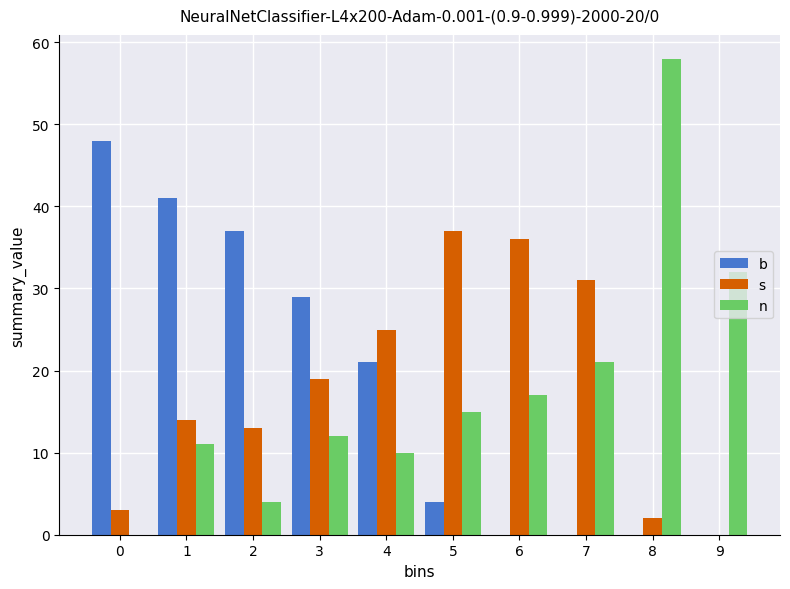

Is the value of n at 1 greater than the value of s at 3?

No